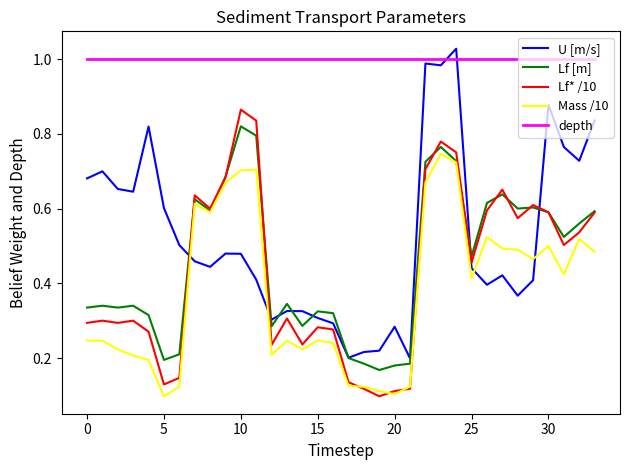

Which series has the largest total across all categories?

depth